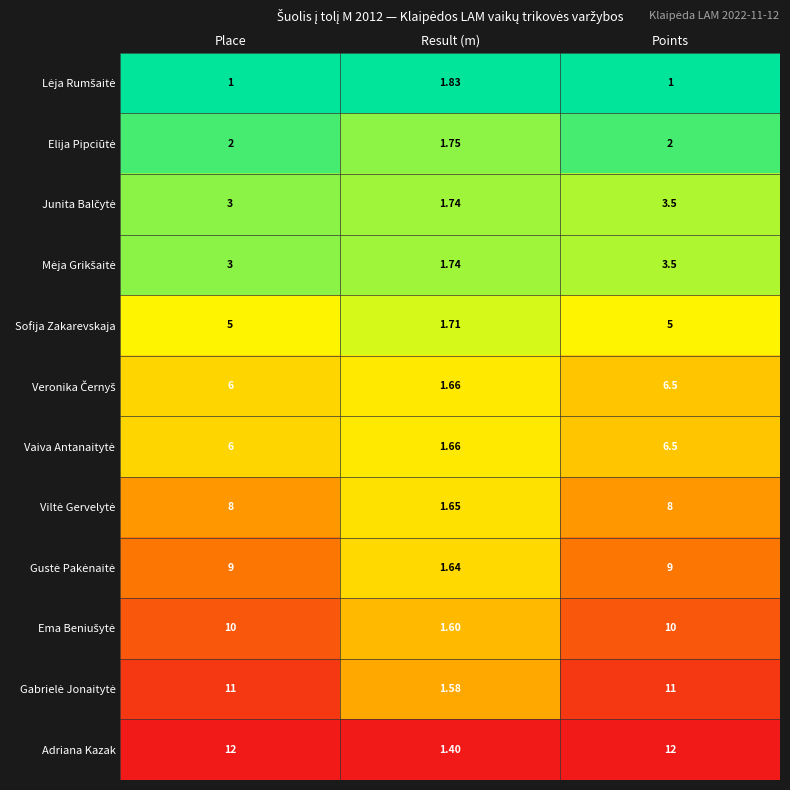

Which series has the largest range (max minus min)?

Adriana Kazak